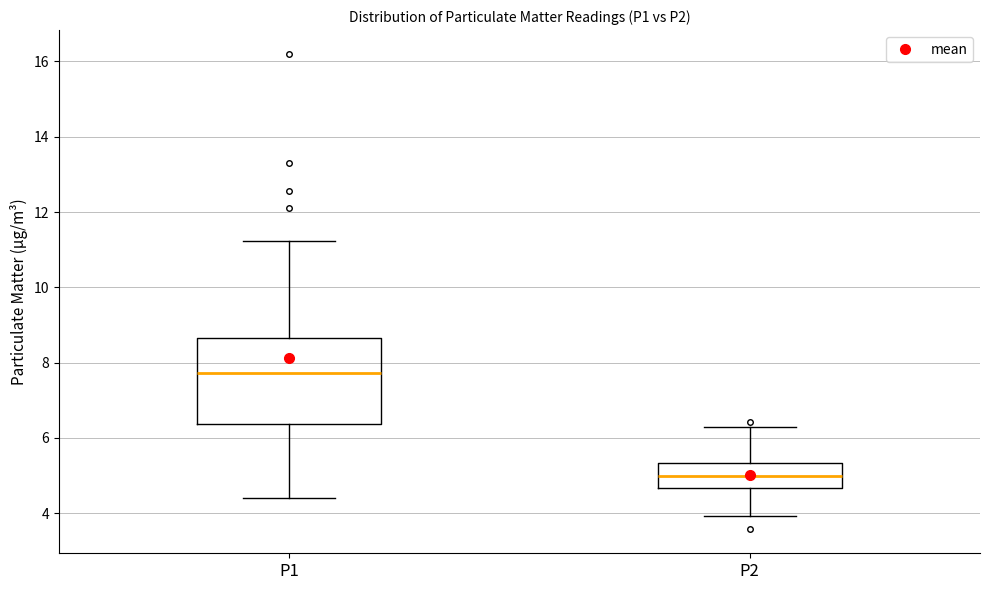

Reading left to right, transcribe this box plot: for each box, give where its median line is, the range the box spans, and where its two whiskers end, as read against the y-axis. The values are not printed on the chart, so give them approximately, as read against the axis.

P1: median 7.8, box 6.4 to 8.6, whiskers 4.4 to 11.2
P2: median 5.0, box 4.6 to 5.4, whiskers 4.0 to 6.4